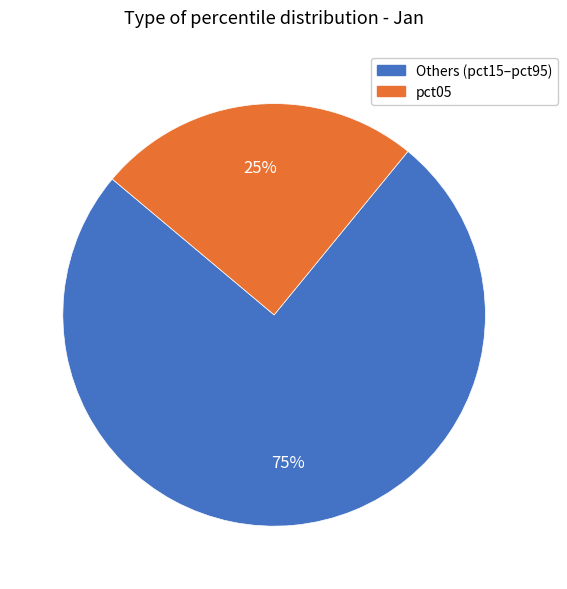

Does any single category account for the majority?

Yes